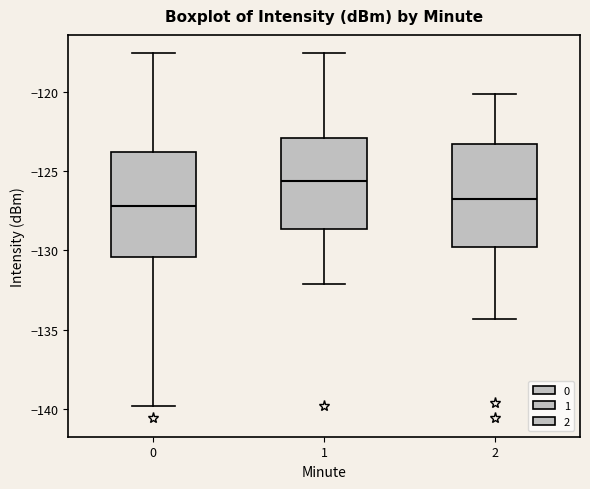

Which box's median line is the highest?

1